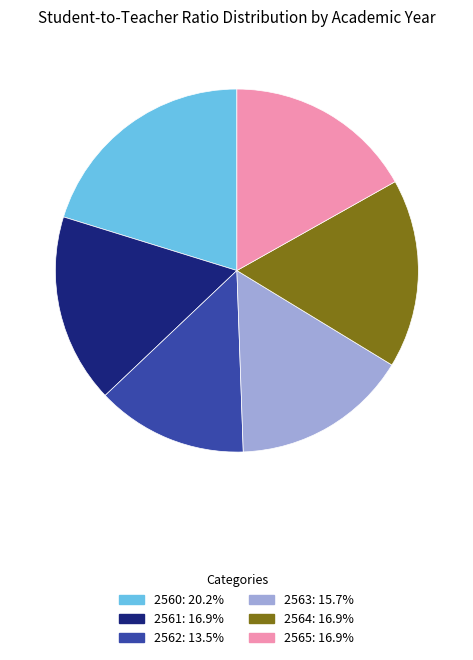

Is 2563: 15.7% the majority of the pie?

No